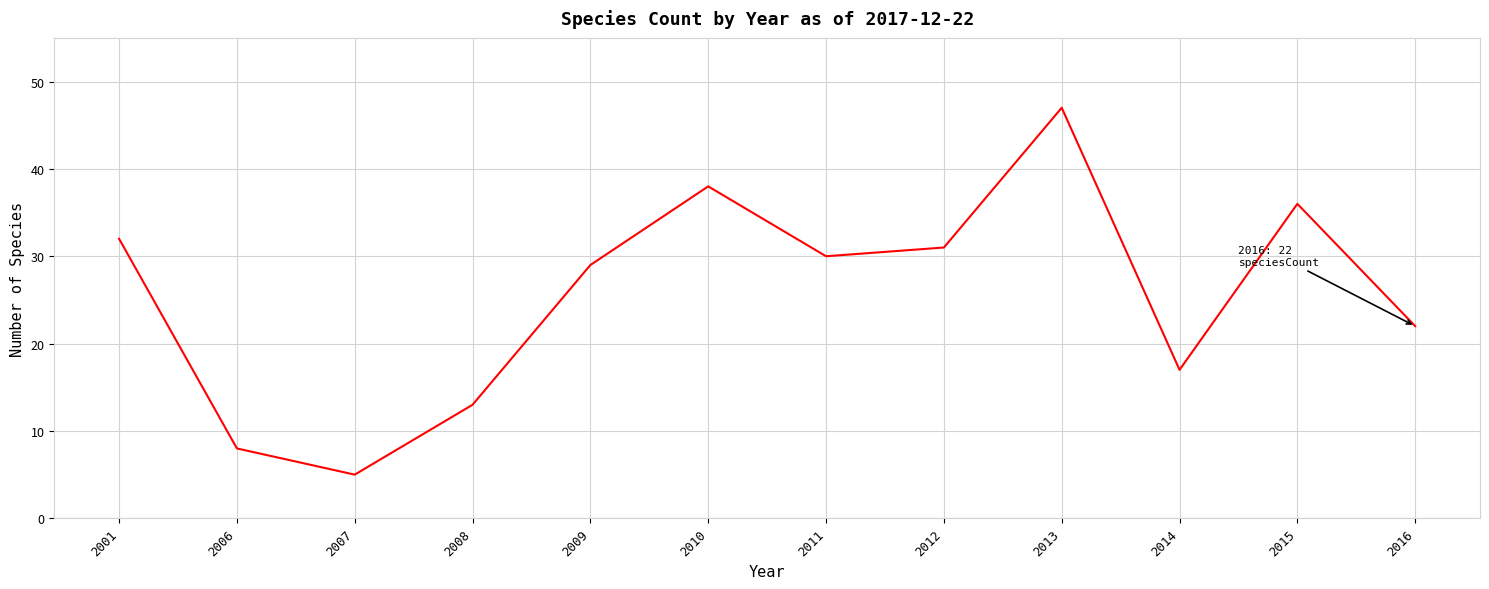

What is the difference between the values at 2007 and 2006?

3